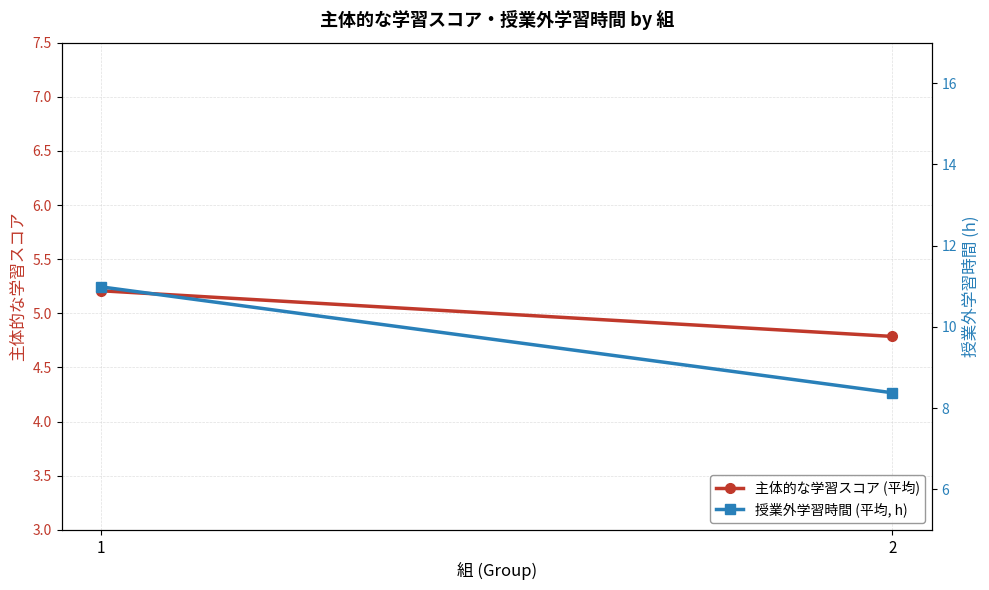

At which category is the sum across all series the highest?

1